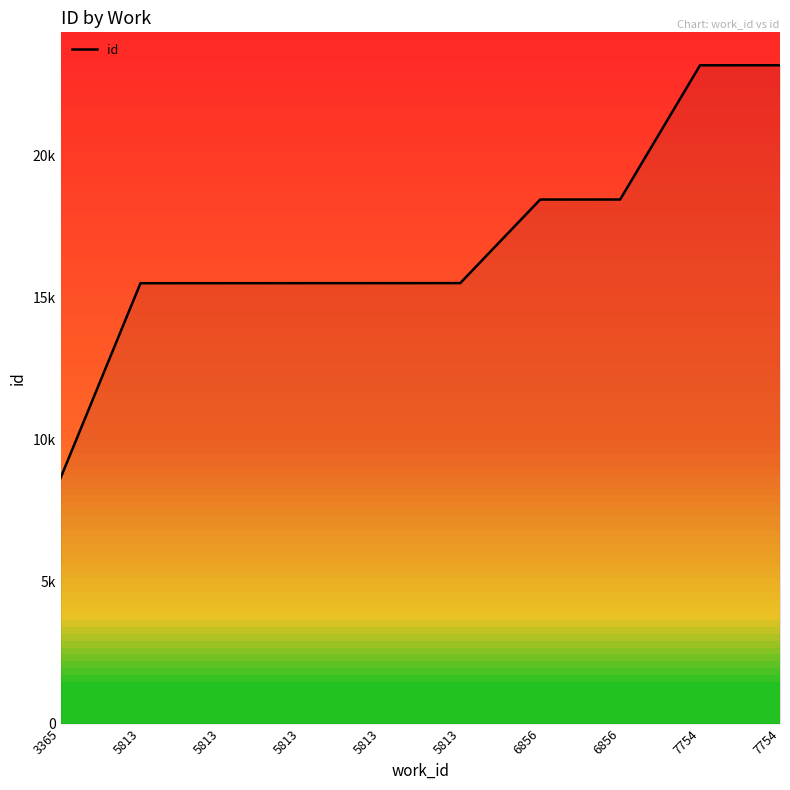

What is the smallest value displayed?

8639